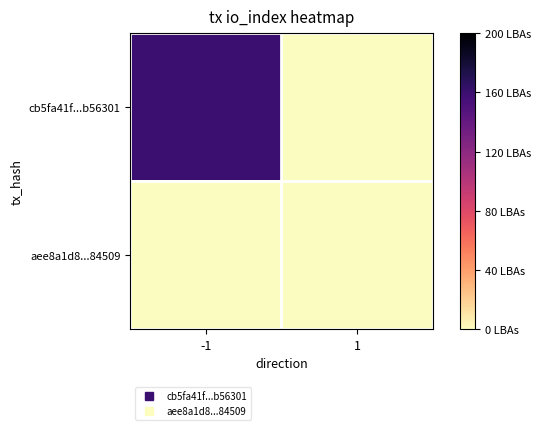

What is the maximum value shown in the chart?

160